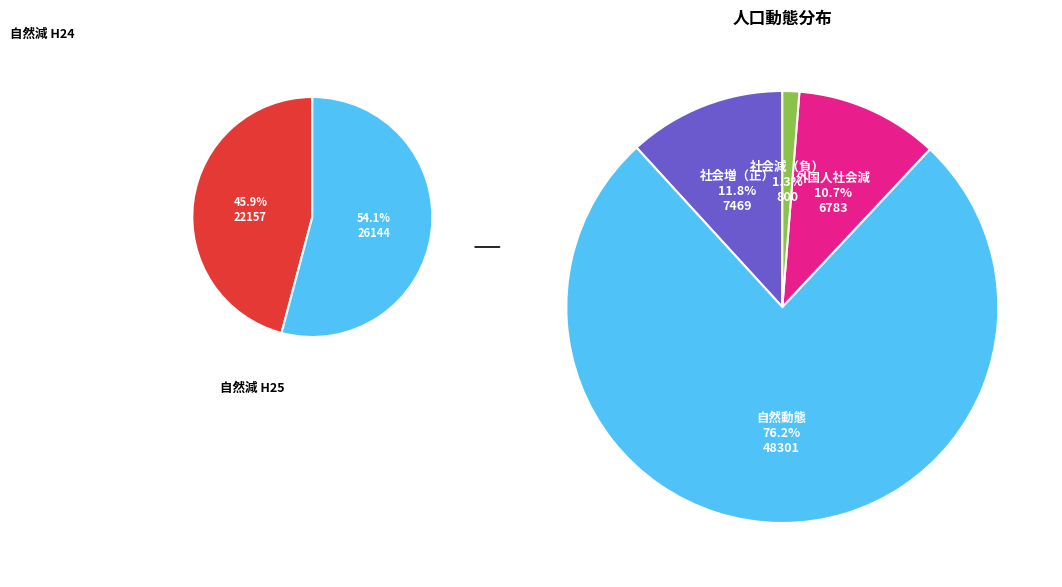

To the nearest percent, what is the difference between the 8 and 7 slice percentages?

1%